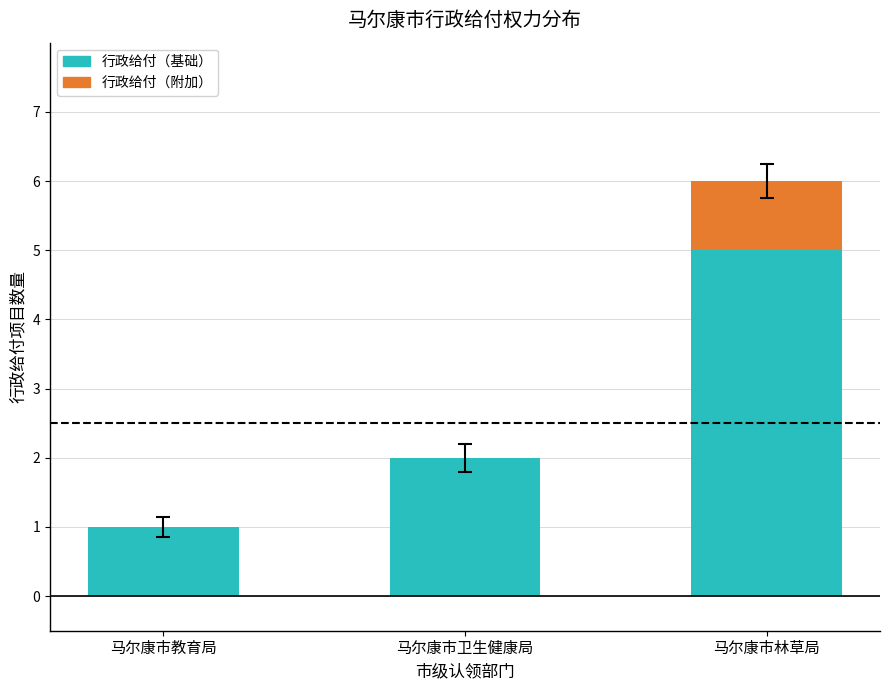

What is the total value across all series at 马尔康市林草局?

6